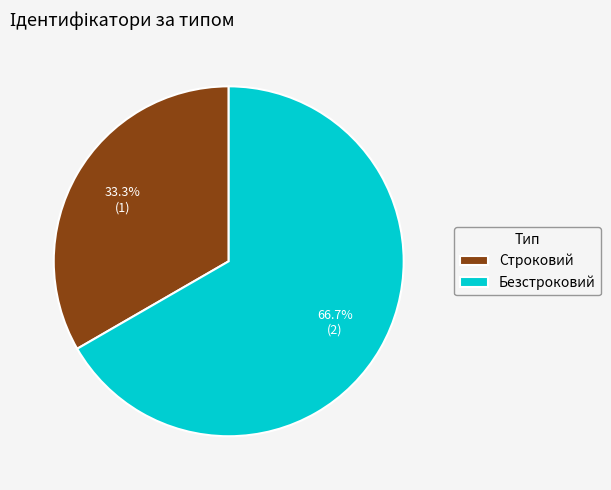

What is the ratio of the value at Строковий to the value at Безстроковий?

0.5